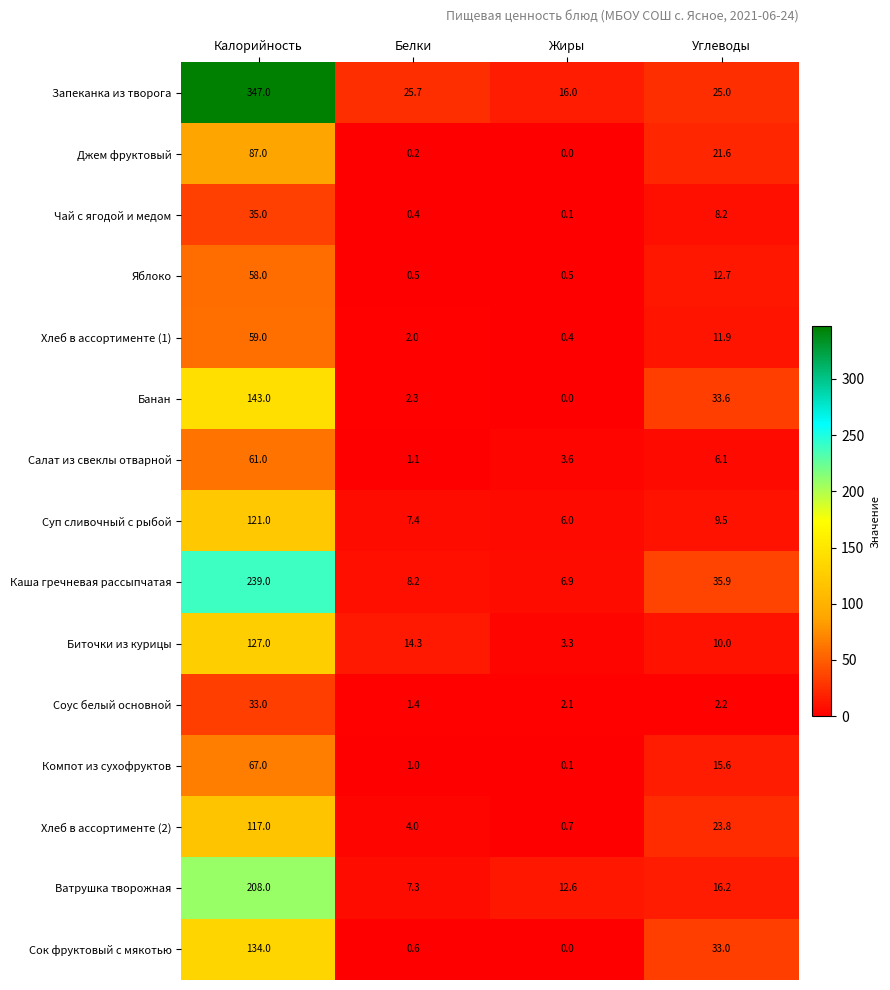

What is the difference between the maximum and minimum values in the Запеканка из творога series?

331.0